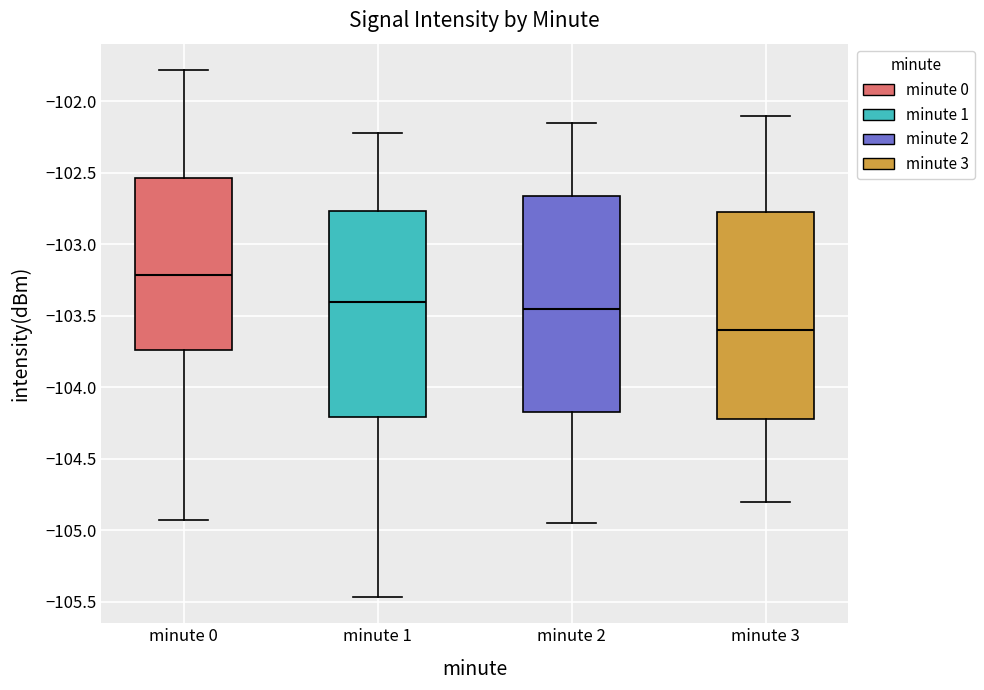

Which box is the tallest, from its lower edge to its upper edge?

minute 2